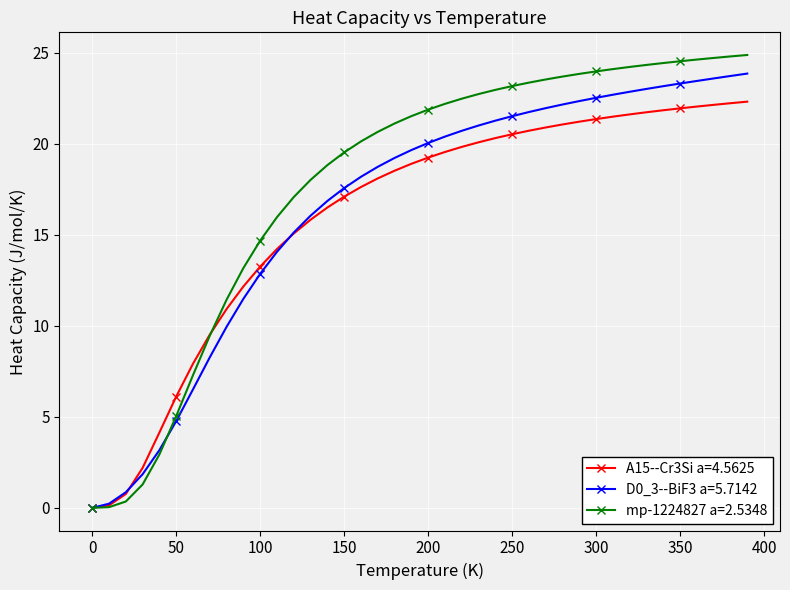

What is the value of the mp-1224827 a=2.5348 point at the 30th from the left?

23.9